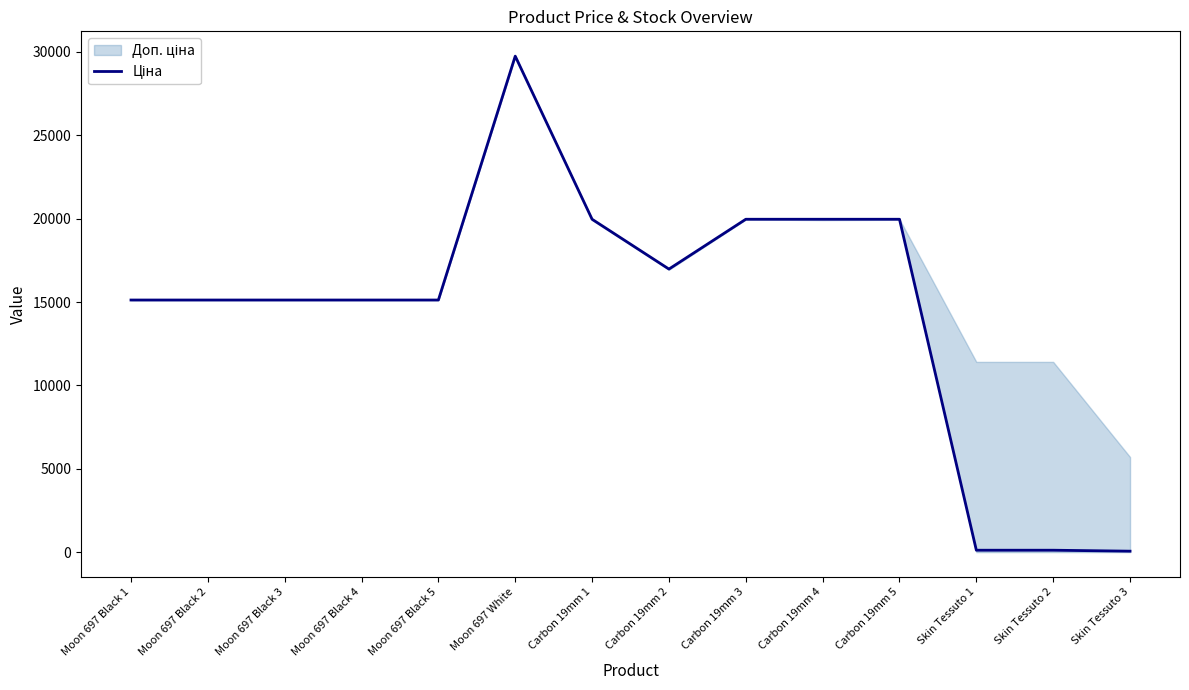

What is the difference between the maximum and second lowest values?

29633.2